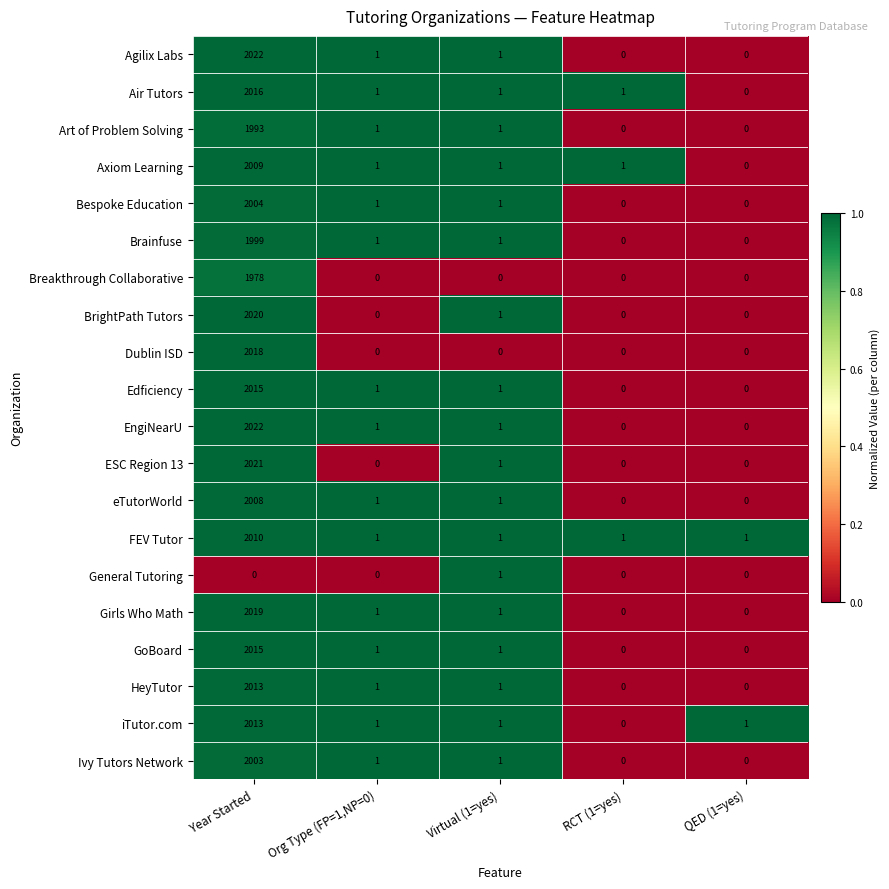

Where is BrightPath Tutors nearest to the value 1010?

Virtual (1=yes)